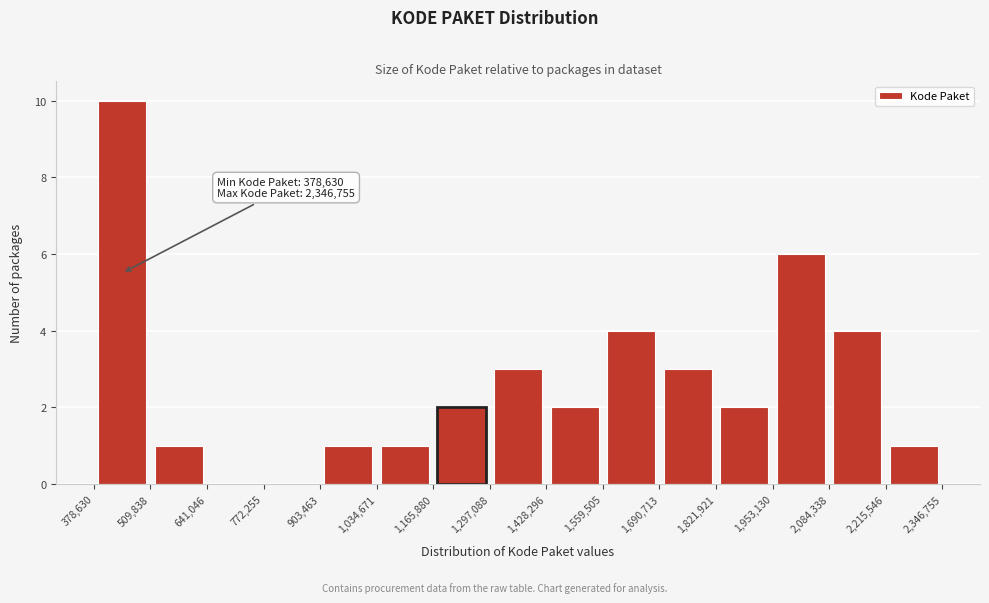

Over which range of the x-axis is the bar tallest?

378,630 to 509,838